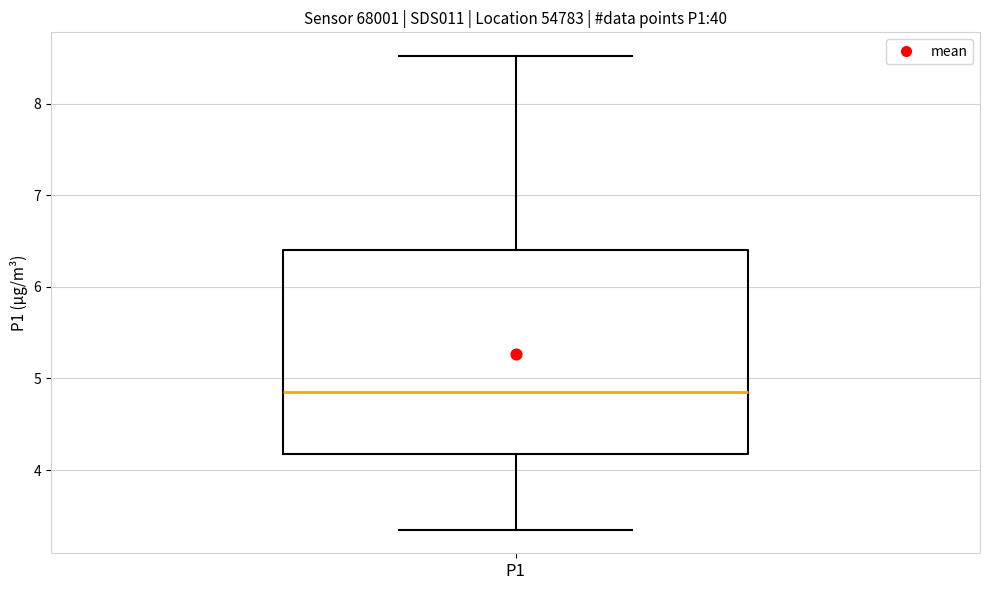

Transcribe this box plot: give where the median line is, the range the box spans, and where the two whiskers end, as read against the y-axis. The values are not printed on the chart, so give them approximately, as read against the axis.

median 4.9, box 4.2 to 6.4, whiskers 3.4 to 8.5